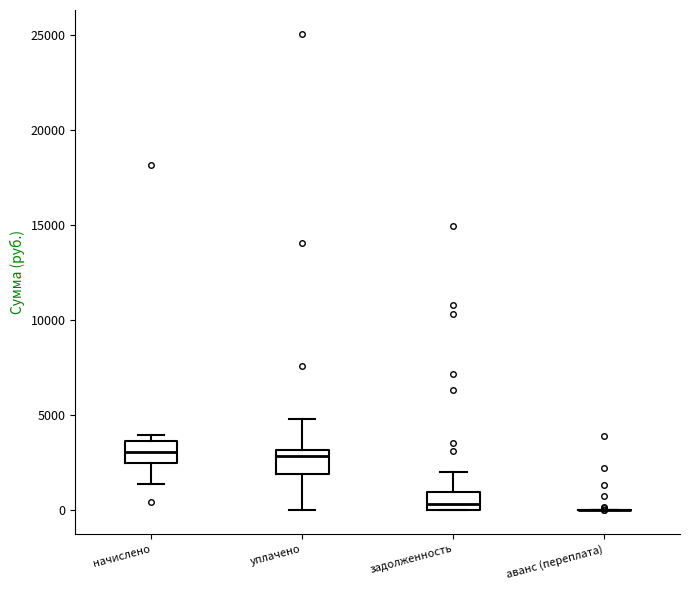

Reading left to right, transcribe this box plot: for each box, give where its median line is, the range the box spans, and where its two whiskers end, as read against the y-axis. The values are not printed on the chart, so give them approximately, as read against the axis.

начислено: median 3000, box 2500 to 3500, whiskers 1500 to 4000
уплачено: median 3000 (just below the box's upper edge), box 2000 to 3000, whiskers 0 to 5000
задолженность: median 500, box 0 to 1000, whiskers 0 to 2000
аванс (переплата): box collapsed to a line at 0, whiskers 0 to 0